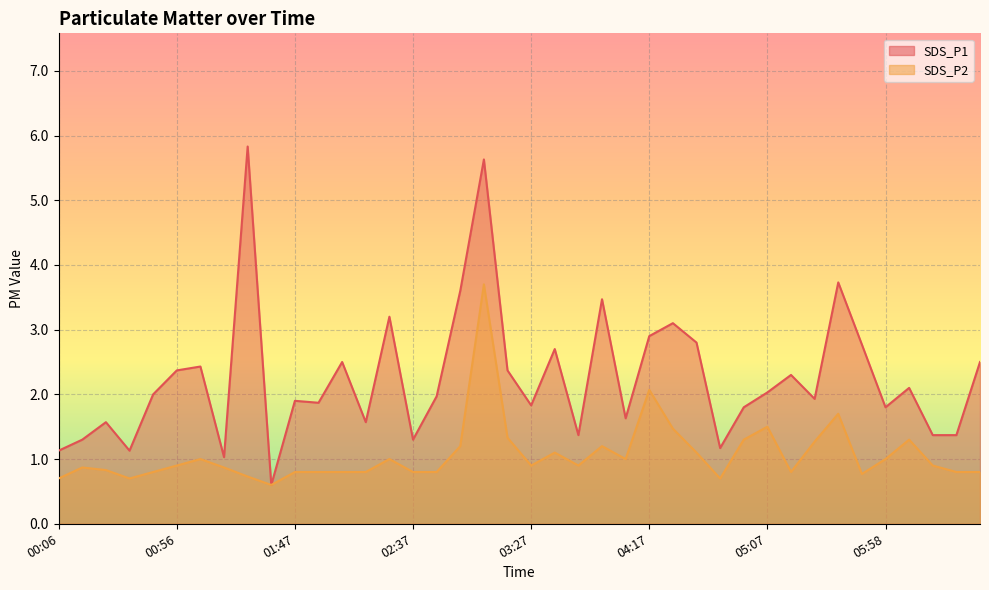

Which series changed the most between 00:46 and 06:18?

SDS_P1